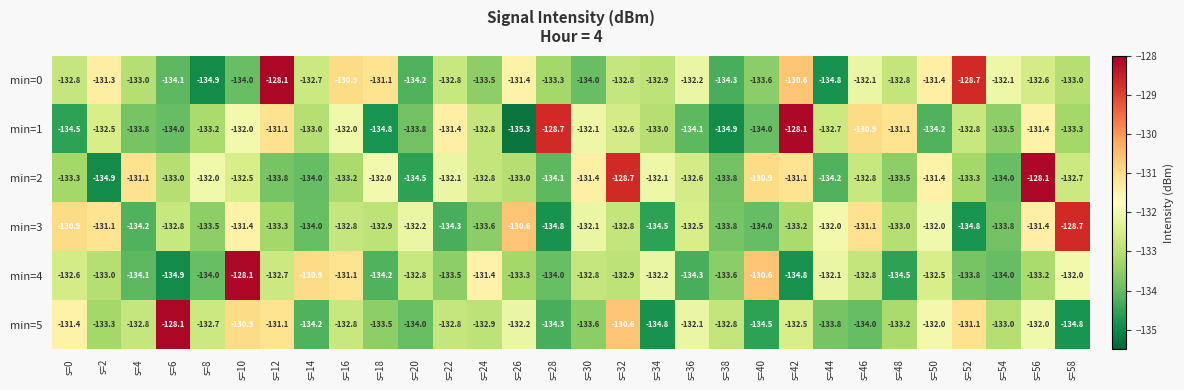

Rank the series at s=34 from highest to lowest value.

min=2, min=4, min=0, min=1, min=3, min=5